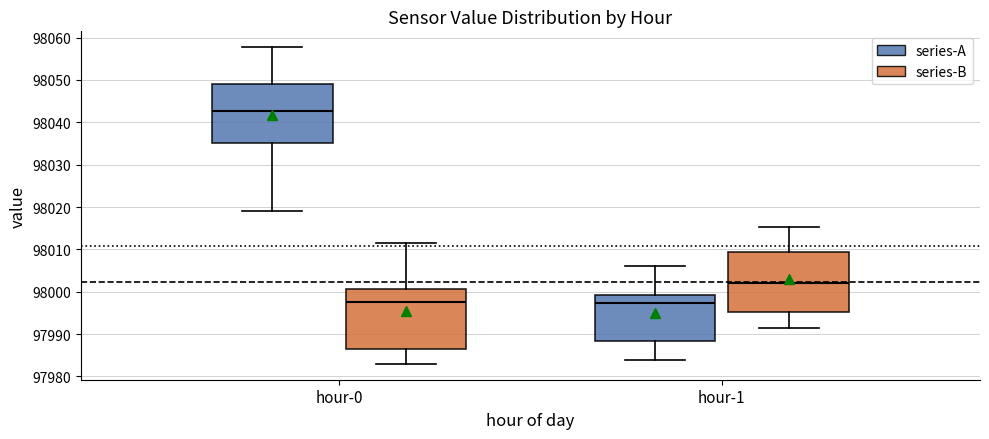

Reading left to right, transcribe this box plot: for each box, give where its median line is, the range the box spans, and where its two whiskers end, as read against the y-axis. The values are not printed on the chart, so give them approximately, as read against the axis.

hour-0 (series-A): median 98043, box 98035 to 98049, whiskers 98019 to 98058
hour-0 (series-B): median 97997, box 97986 to 98001, whiskers 97983 to 98011
hour-1 (series-A): median 97997, box 97988 to 97999, whiskers 97984 to 98006
hour-1 (series-B): median 98002, box 97995 to 98009, whiskers 97992 to 98015